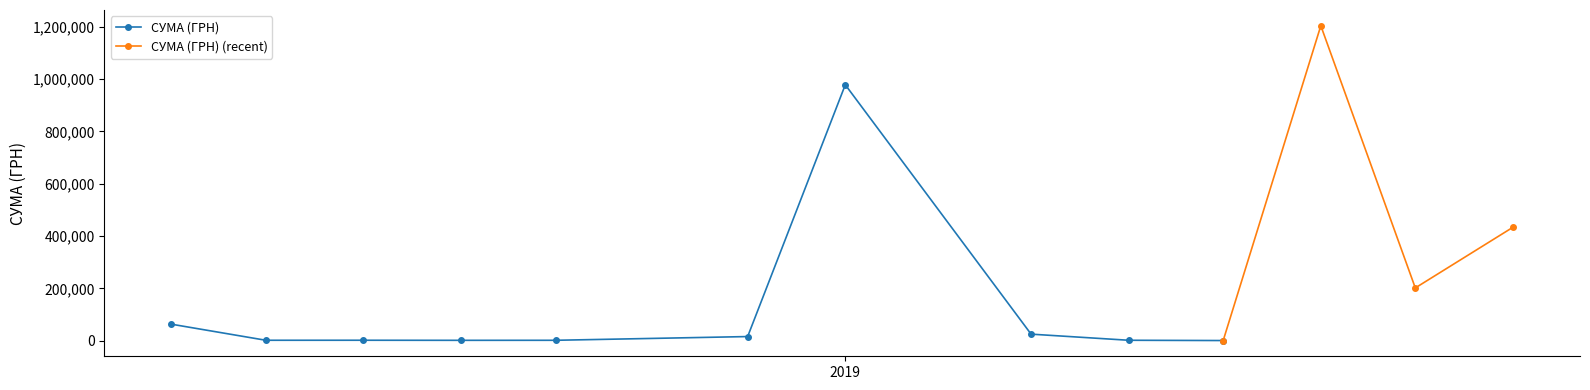

Between 23 and 8, which is larger?

8